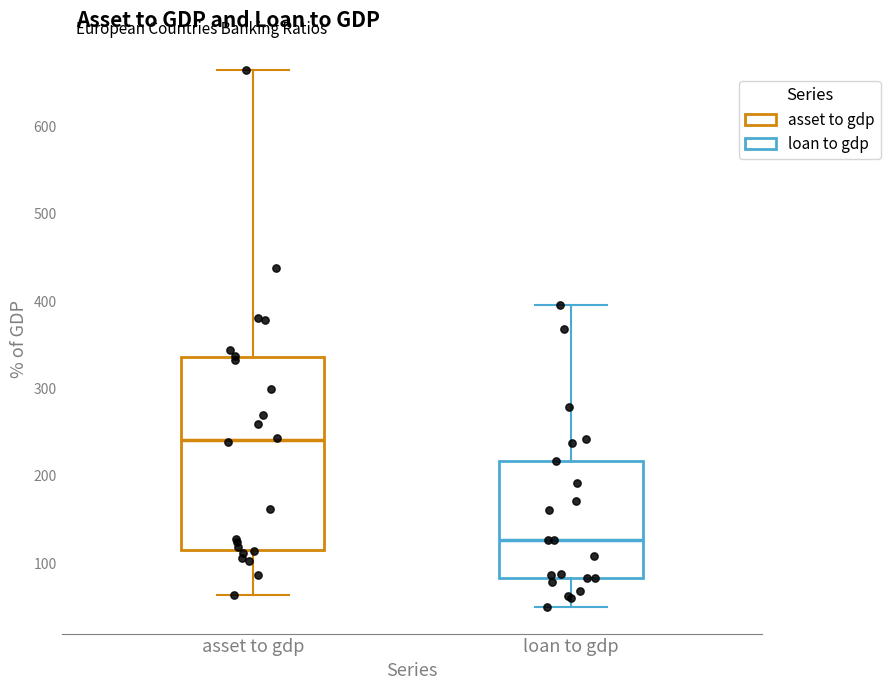

Which box's median line is the lowest?

loan to gdp